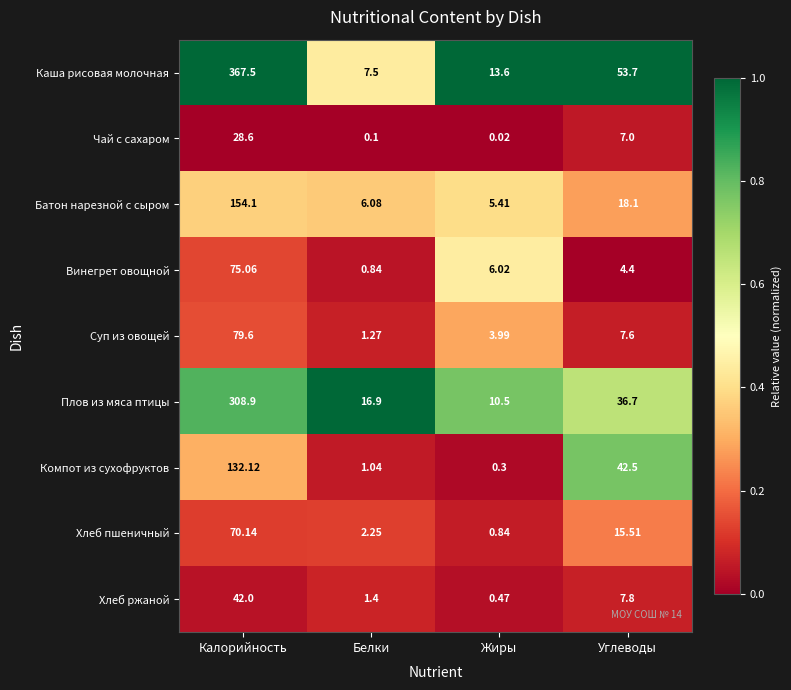

What is the total value across all series at Углеводы?

193.3